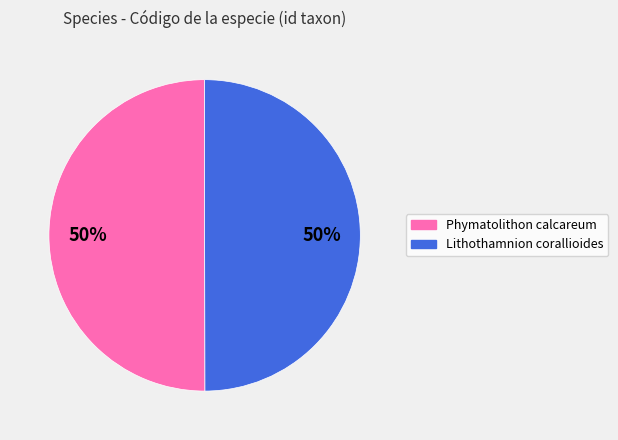

To the nearest percent, what is the combined percentage of Phymatolithon calcareum and Lithothamnion corallioides?

100%